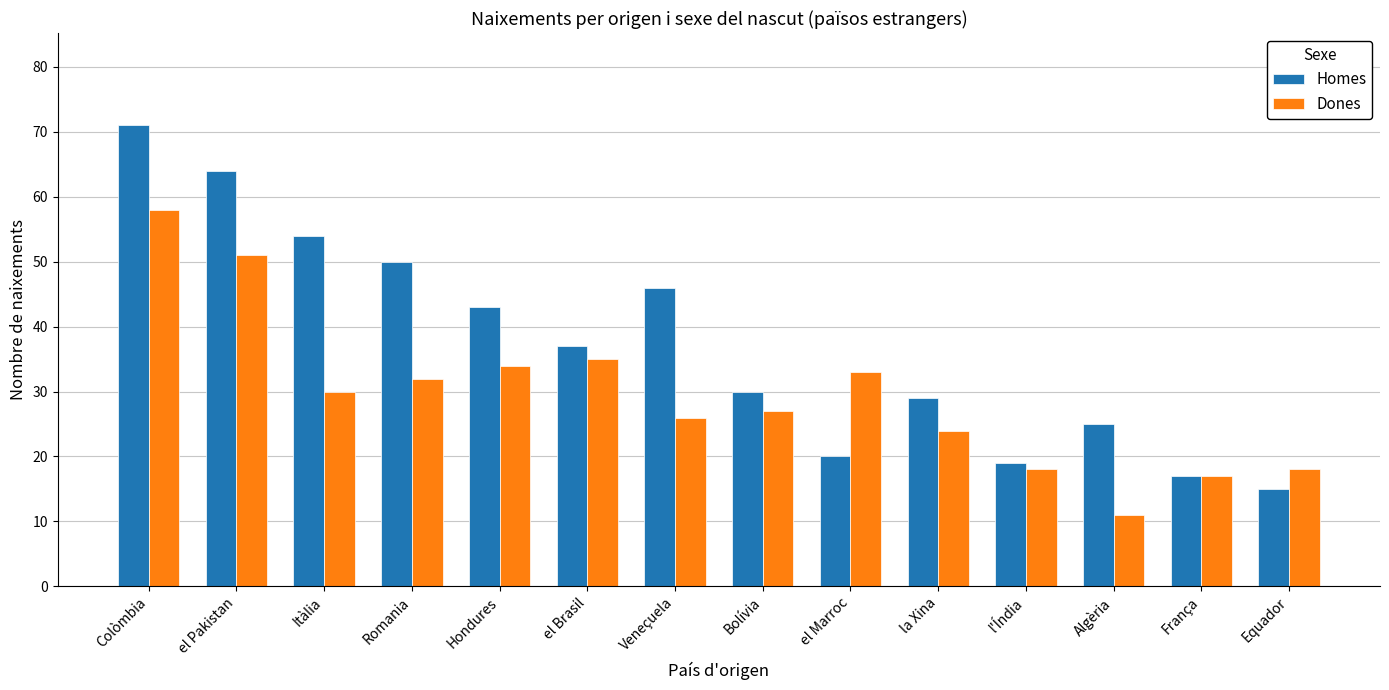

What is the greatest value displayed?

71